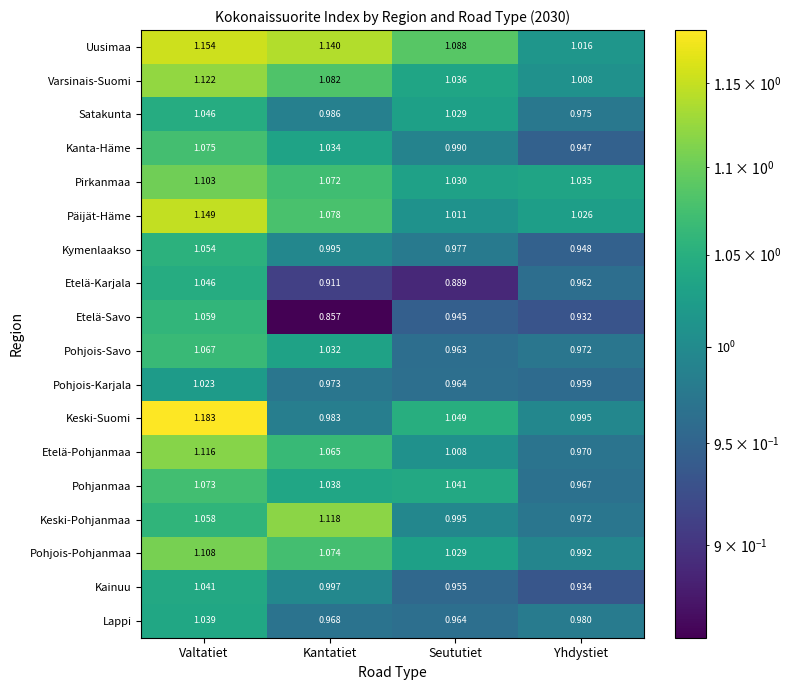

Is the value of Pohjanmaa at Yhdystiet greater than the value of Etelä-Savo at Valtatiet?

No